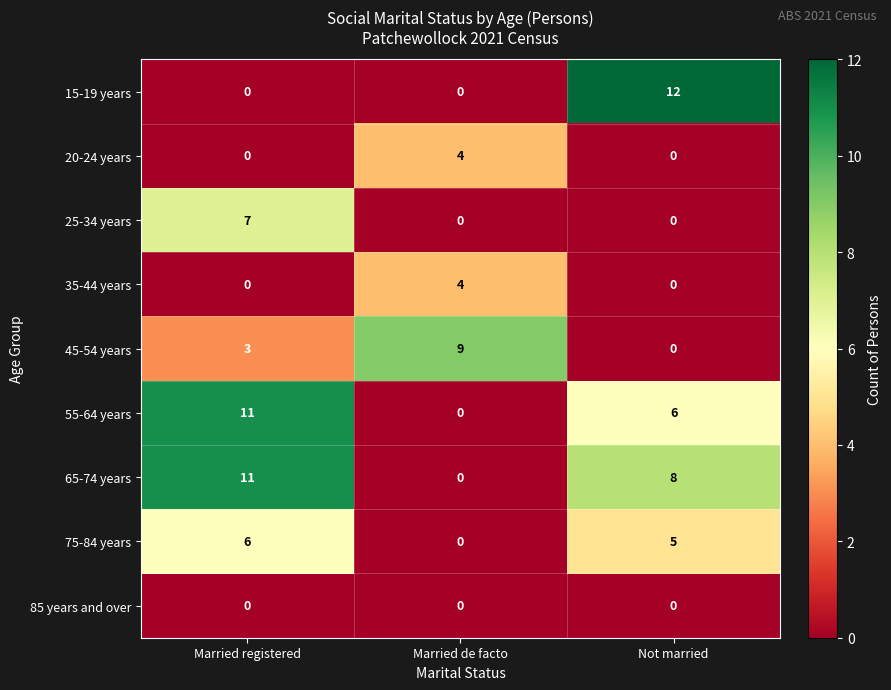

The value of 20-24 years at Not married is 0. True or false?

True